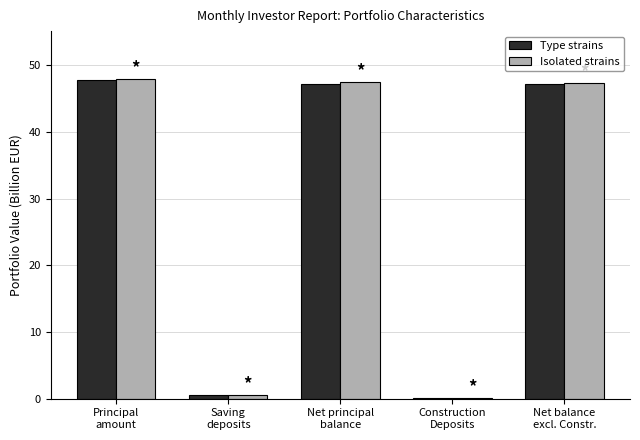

What is the sum of all Type strains values?

142.8